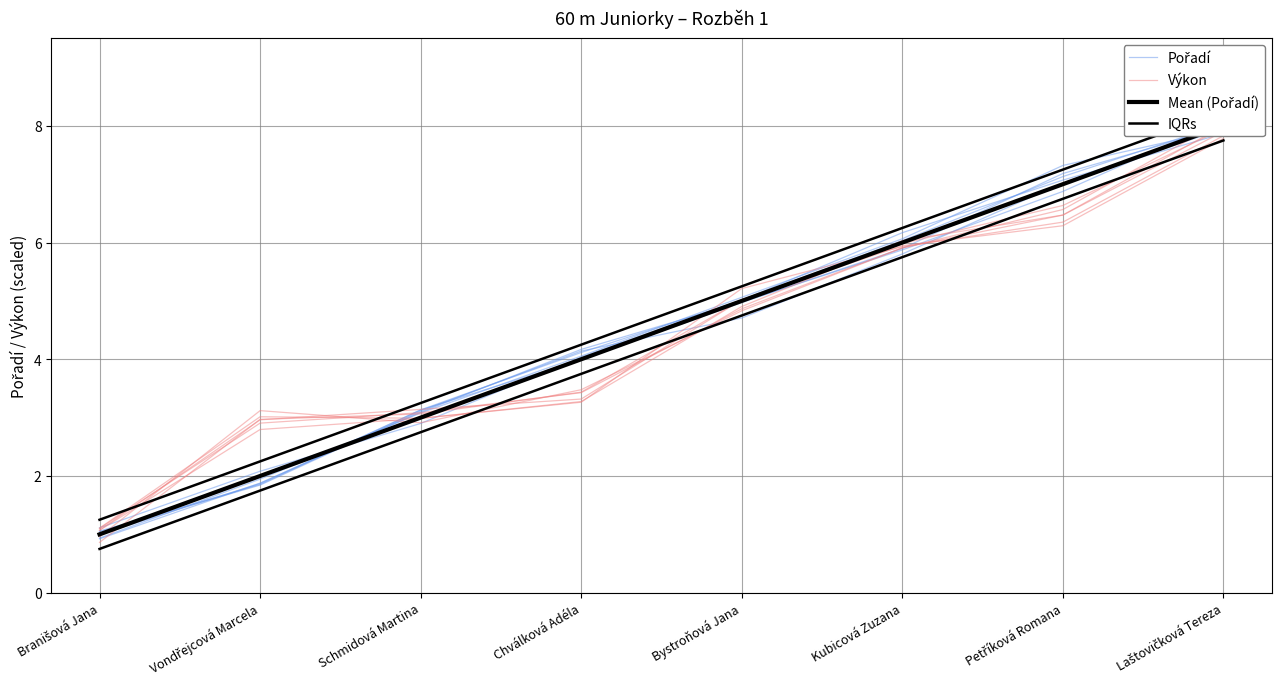

The value of Pořadí at Bystroňová Jana is 4.7. True or false?

True